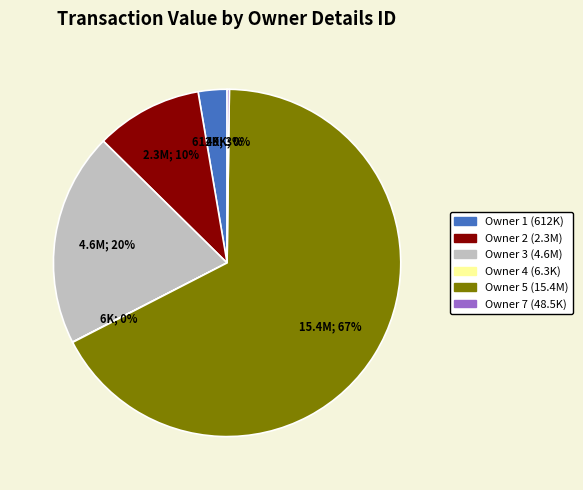

Between Owner 2 (2.3M) and Owner 5 (15.4M), which is larger?

Owner 5 (15.4M)